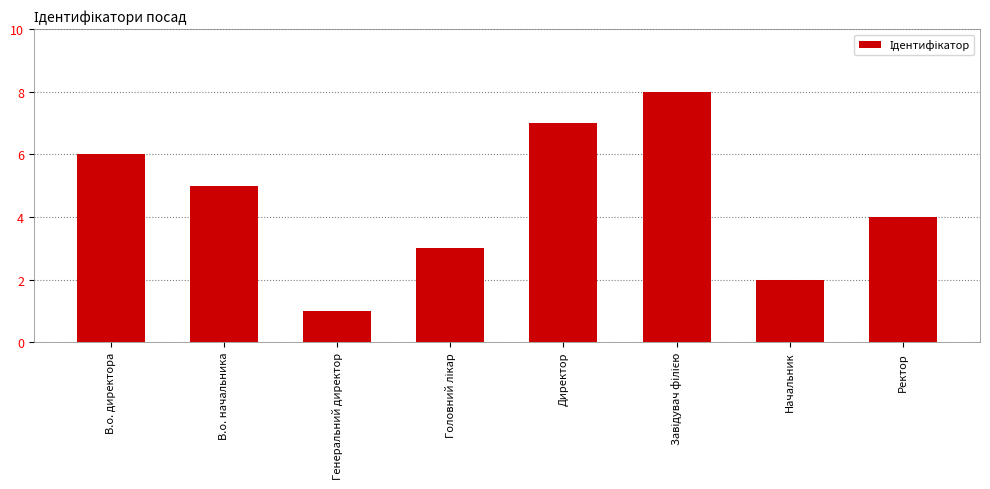

Where is the data nearest to the value 4?

Ректор